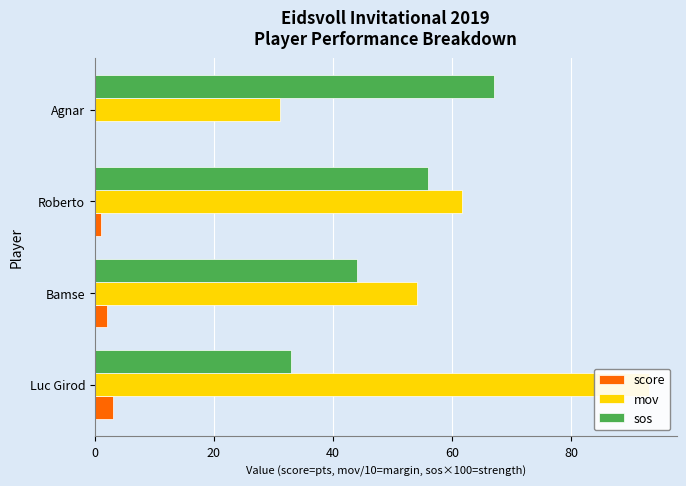

How many data points in mov are less than 61?

2